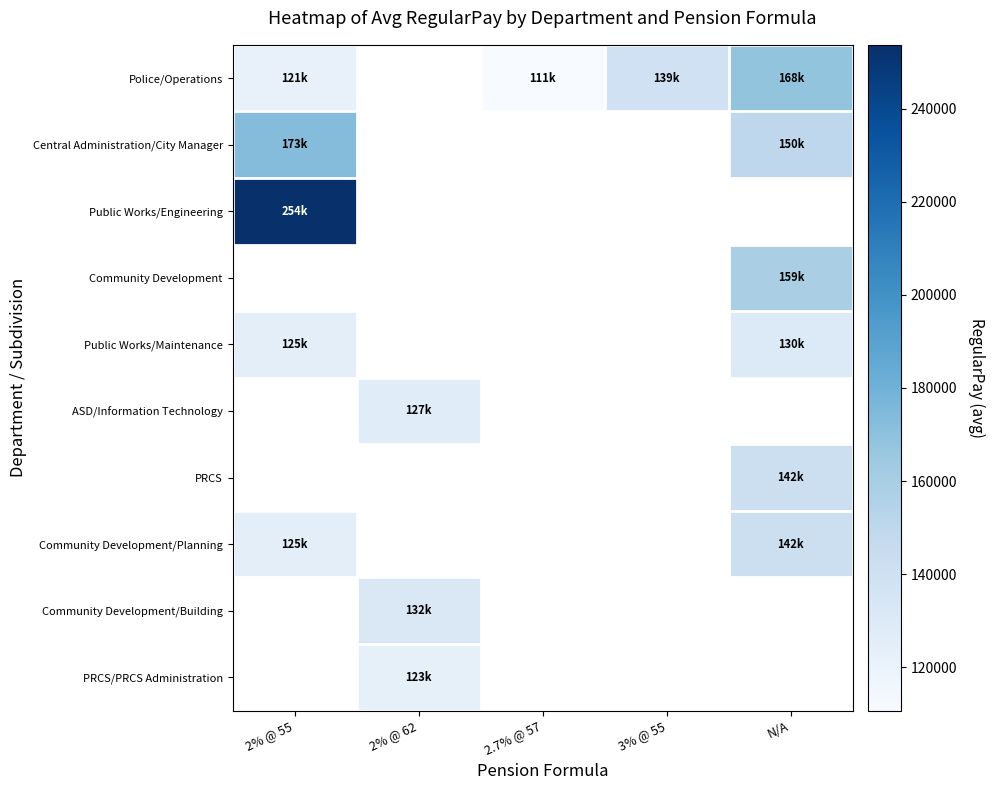

Count the number of categories in the chart.

5